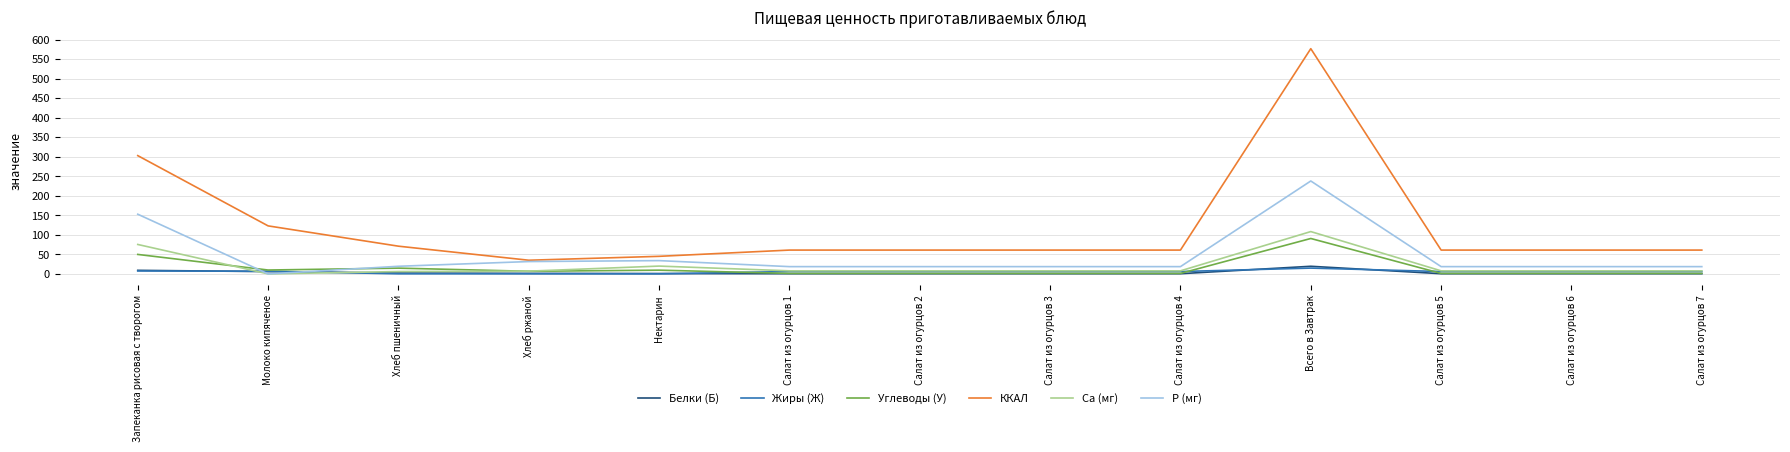

What are all the series names shown in the legend?

Белки (Б), Жиры (Ж), Углеводы (У), ККАЛ, Ca (мг), P (мг)